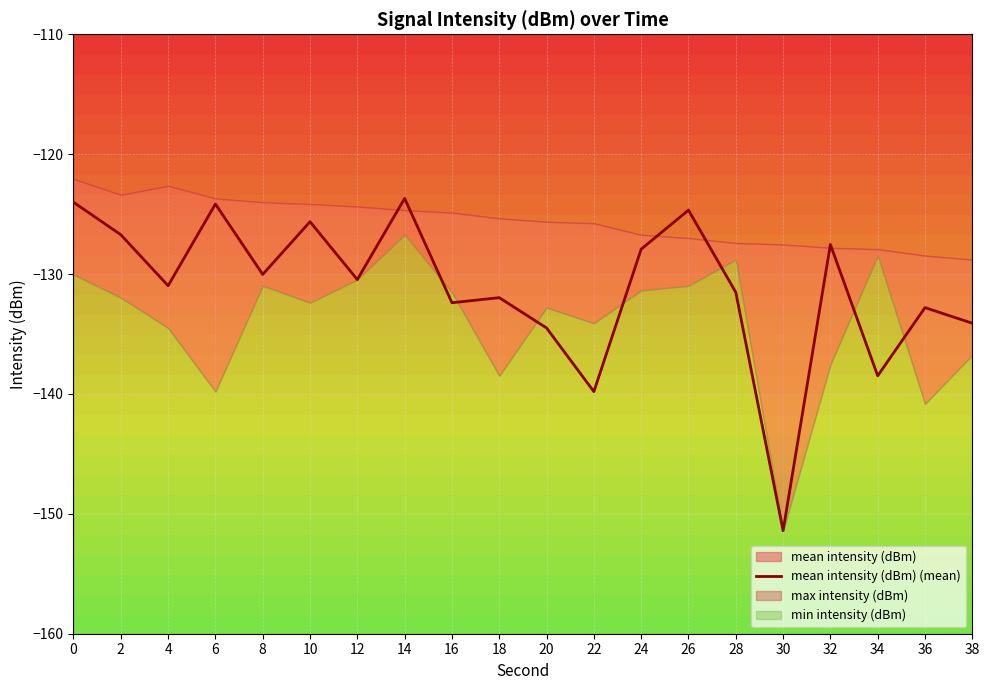

Rank the categories by value from highest to lowest.

14, 0, 6, 26, 10, 2, 32, 24, 8, 12, 4, 28, 18, 16, 36, 38, 20, 34, 22, 30